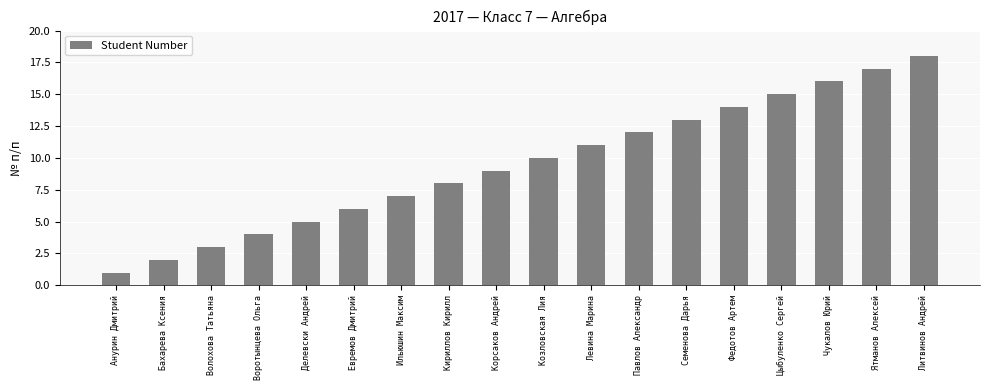

What is the change in value from Анурин Дмитрий to Чукалов Юрий?

+15